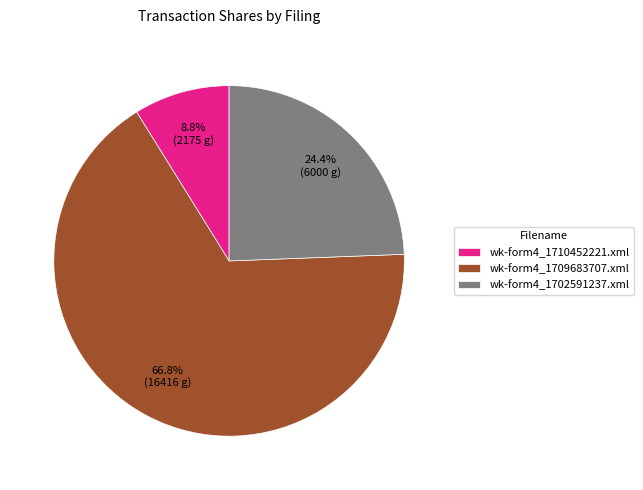

Is the sum of wk-form4_1709683707.xml and wk-form4_1702591237.xml greater than half?

Yes